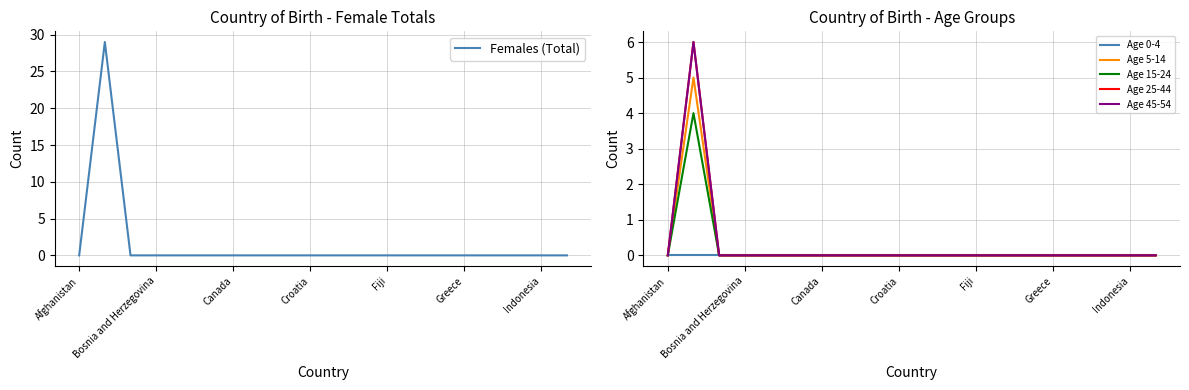

How many lines are shown in the chart?

6